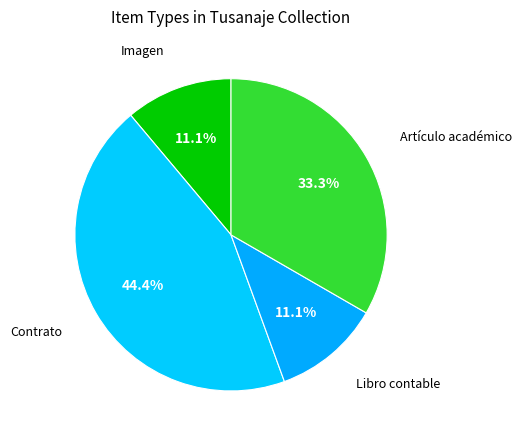

Count the number of slices in the pie.

4